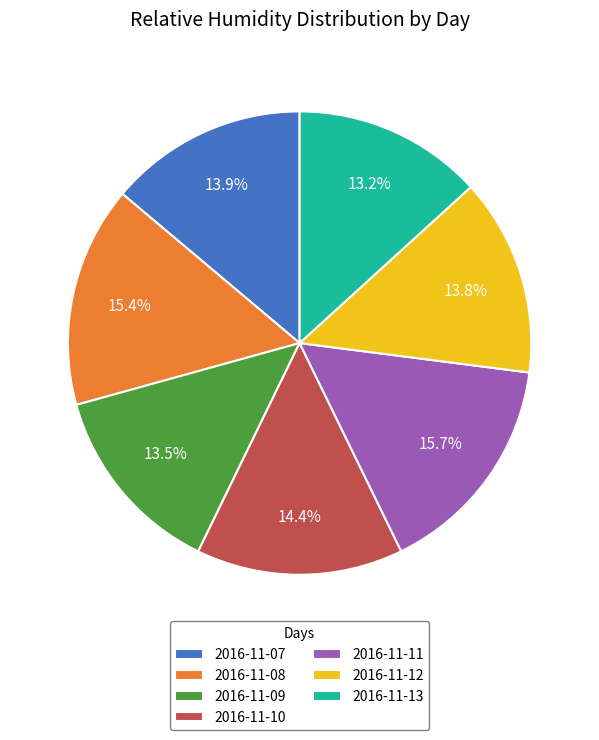

What portion of the pie excludes 2016-11-10?

85.6%